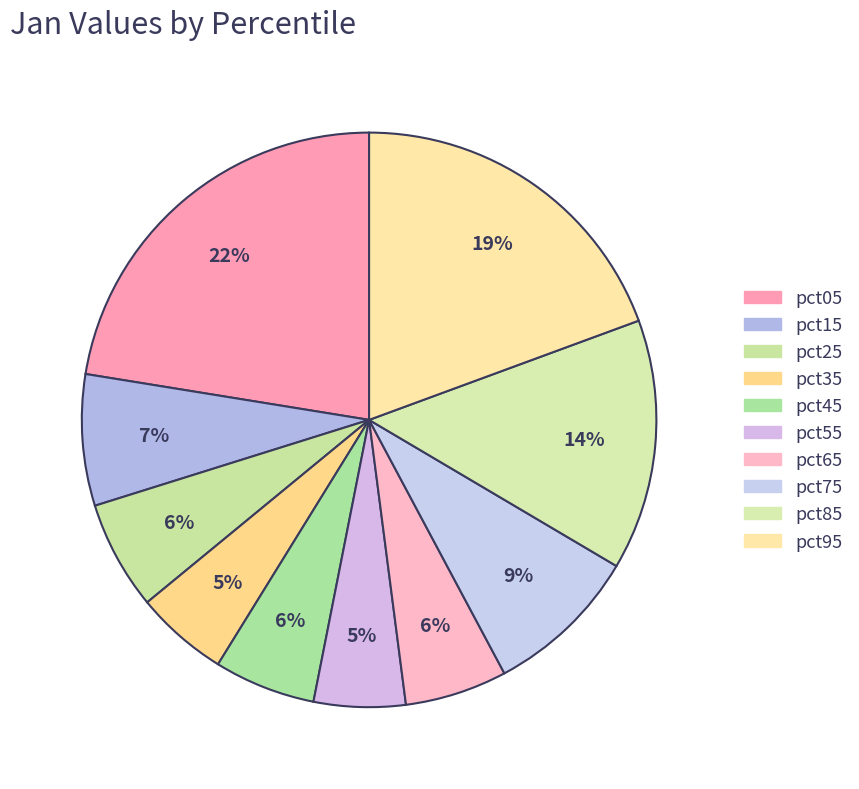

How many segments does this pie chart have?

10